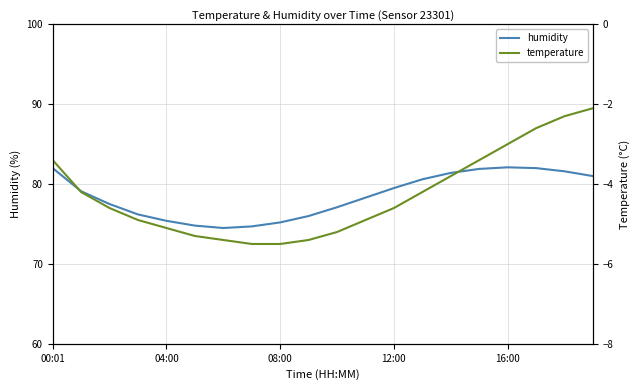

At which label does temperature first exceed -4?

00:01